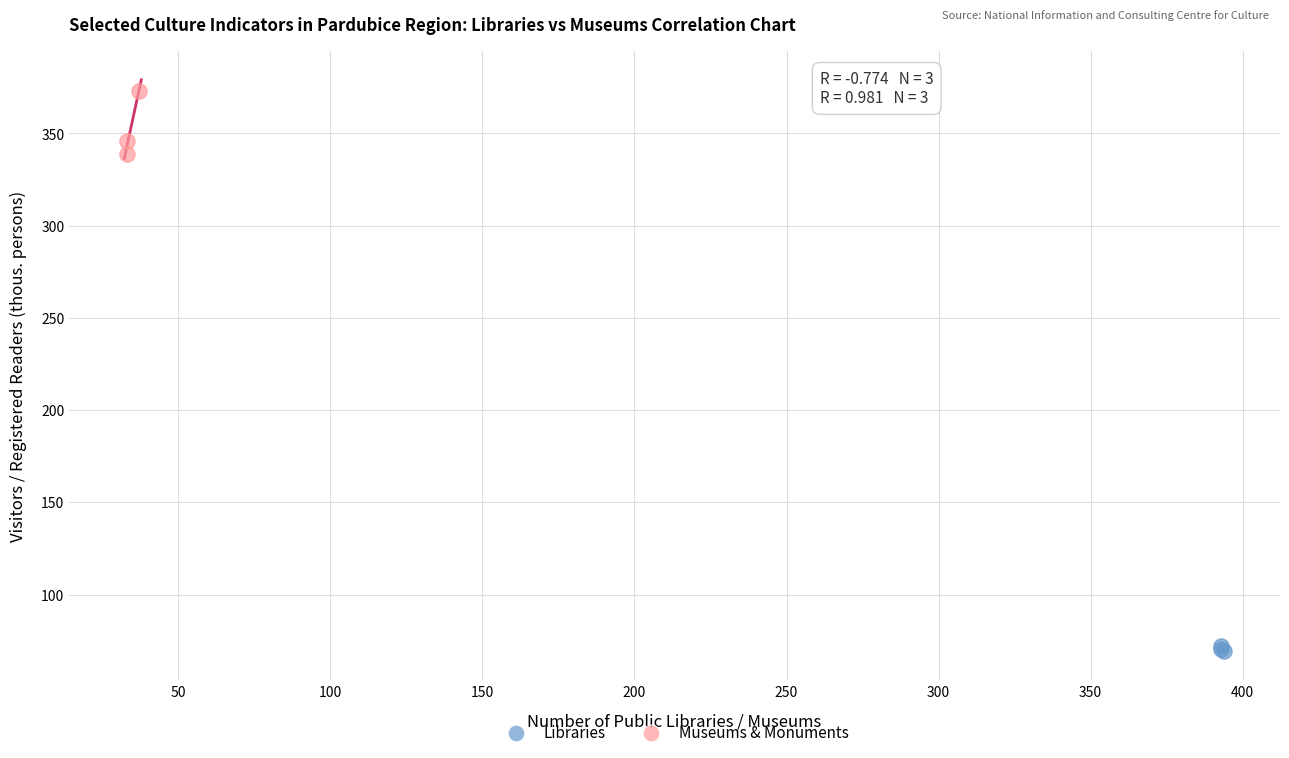

Which series contains the highest Y value?

Museums & Monuments